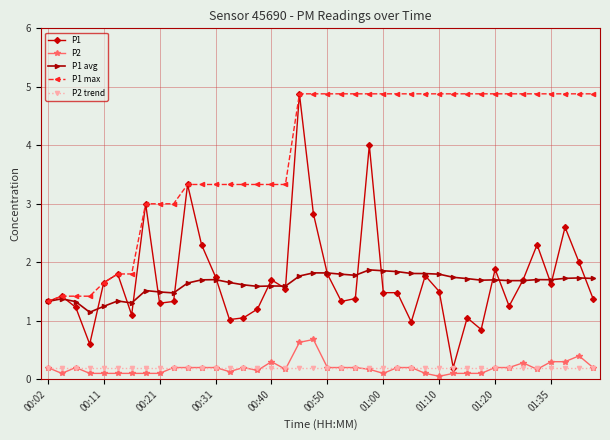

What is the highest value of the P2 series?

0.7